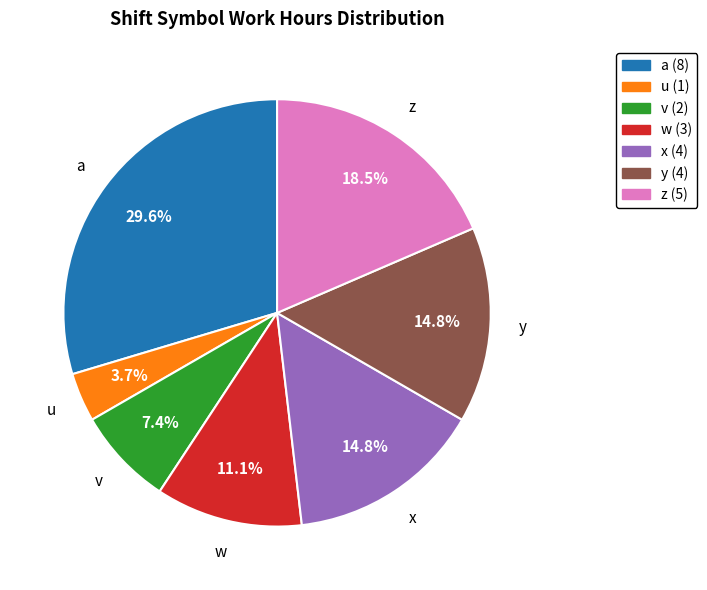

To the nearest percent, what is the difference between the largest and smallest slice percentages?

26%